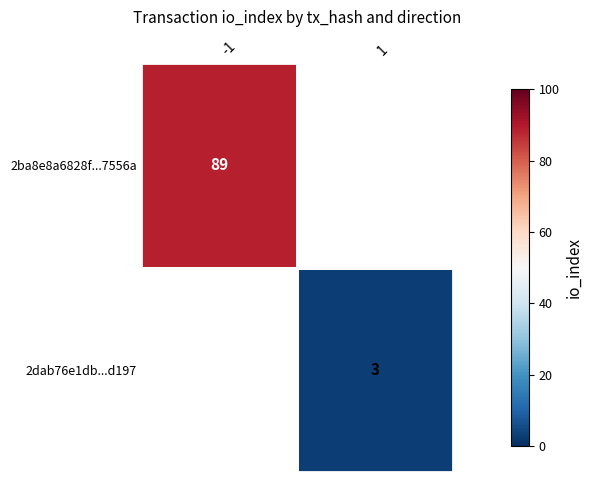

Which category has the lowest value across all series?

1